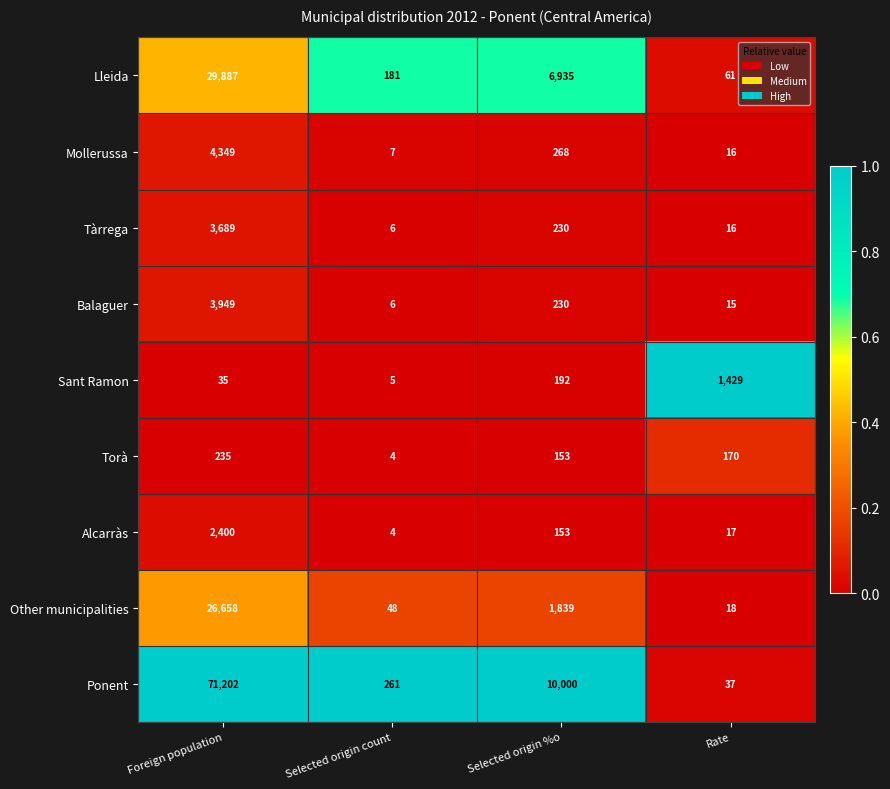

At which label is Torà closest to 119?

Selected origin %o